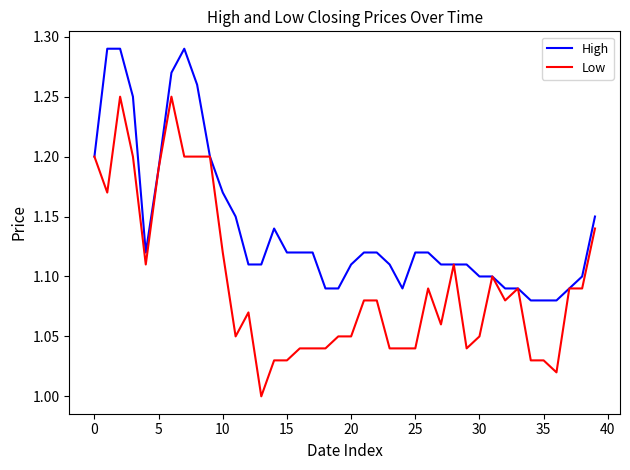

At how many categories does at least one series exceed 1?

40